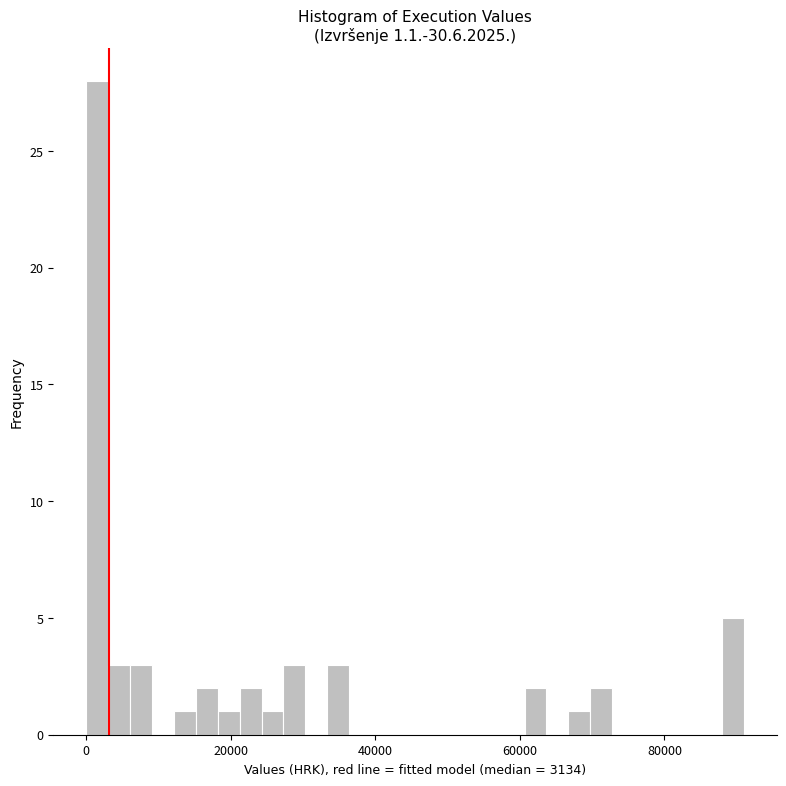

Around what value on the x-axis is the tallest bar? Give the approximate position of its centre, as read against the axis.

2000